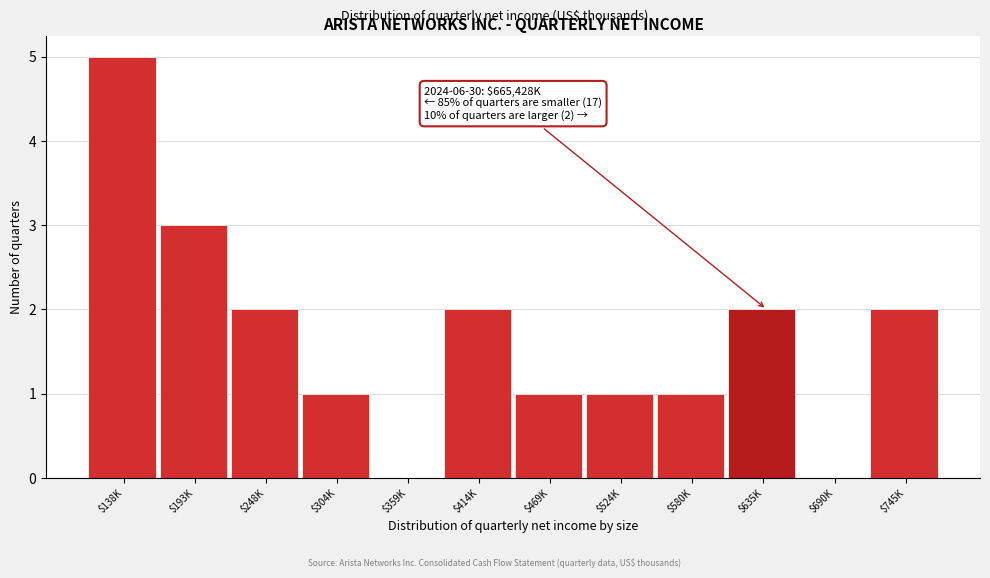

What is the sum of all values?

20